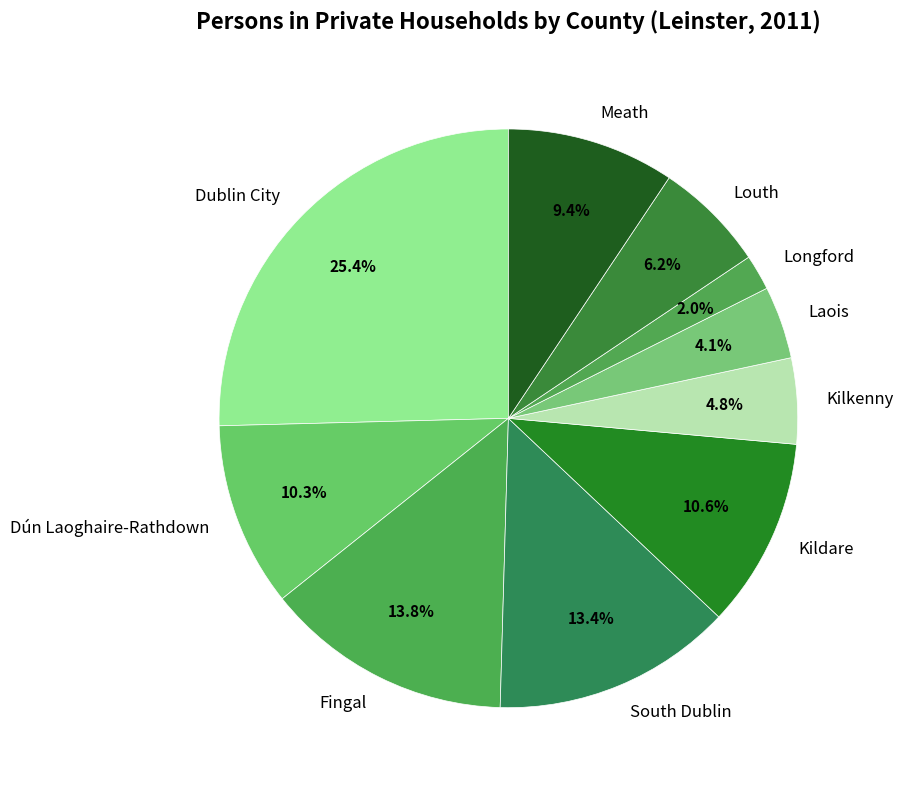

Is it true that Longford is 11% of the pie?

False